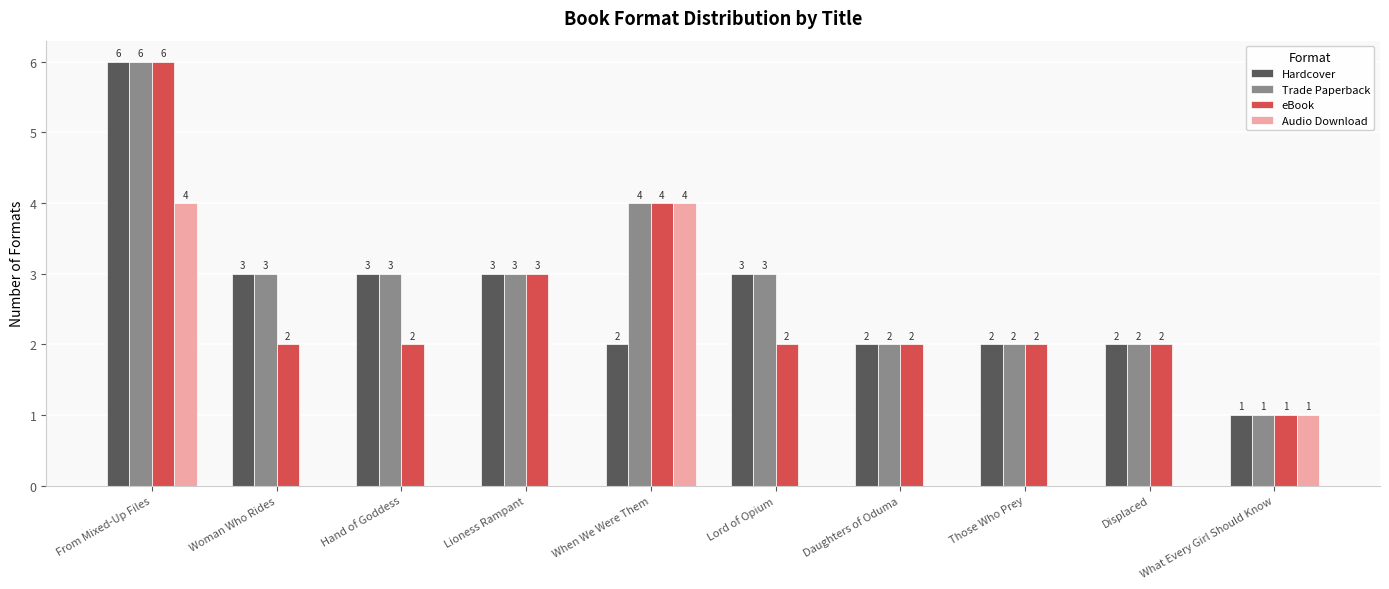

Are the bars grouped side by side (vs. stacked)?

Yes